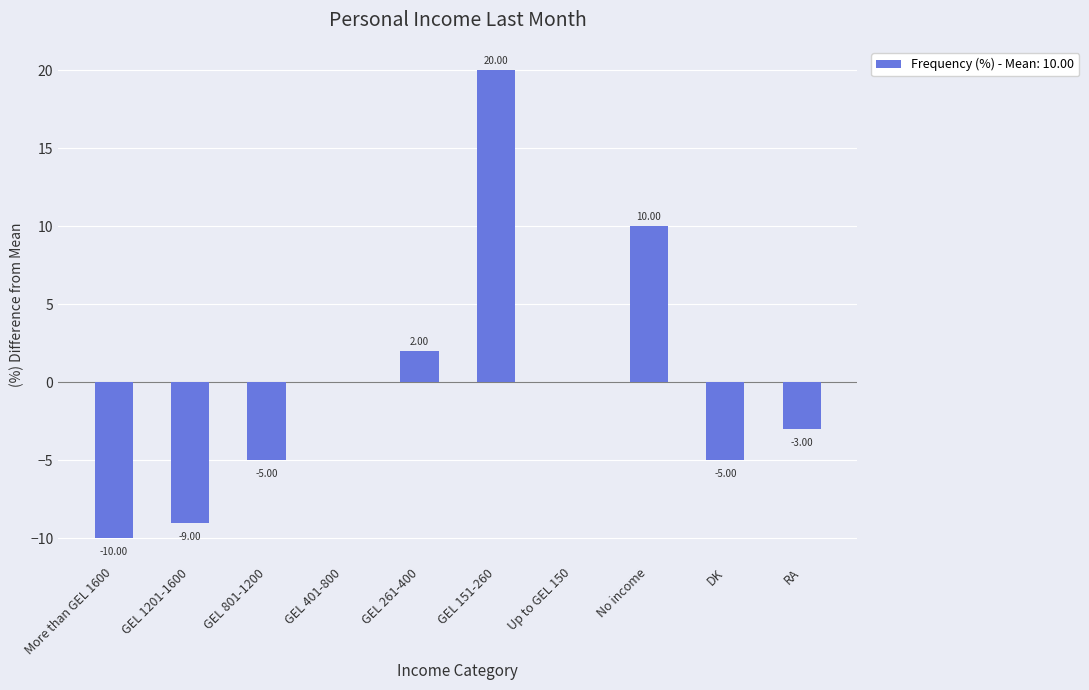

Which has a higher value, GEL 151-260 or GEL 401-800?

GEL 151-260